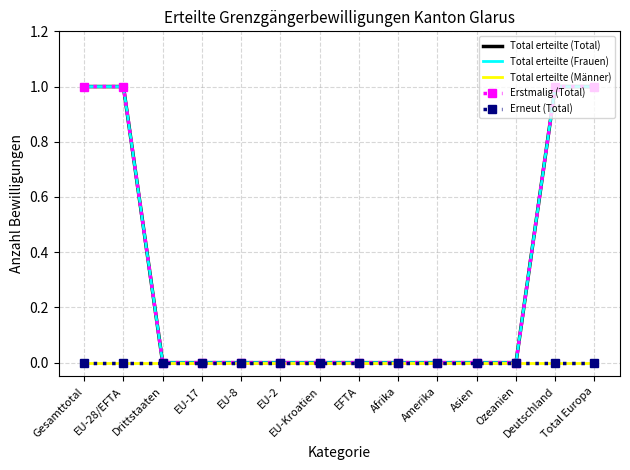

Is the value of Total erteilte (Frauen) at Total Europa greater than the value of Total erteilte (Männer) at Total Europa?

Yes